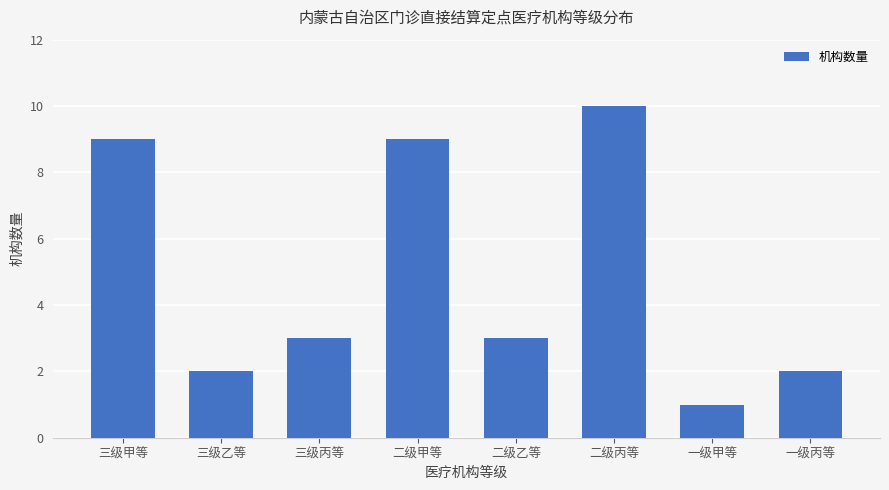

True or false: the data shows 3 at 三级丙等.

True